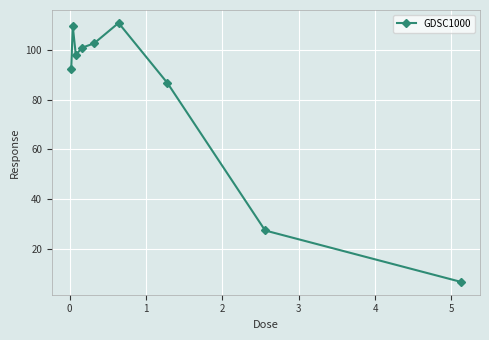

What is the difference between the maximum and minimum values?

104.3